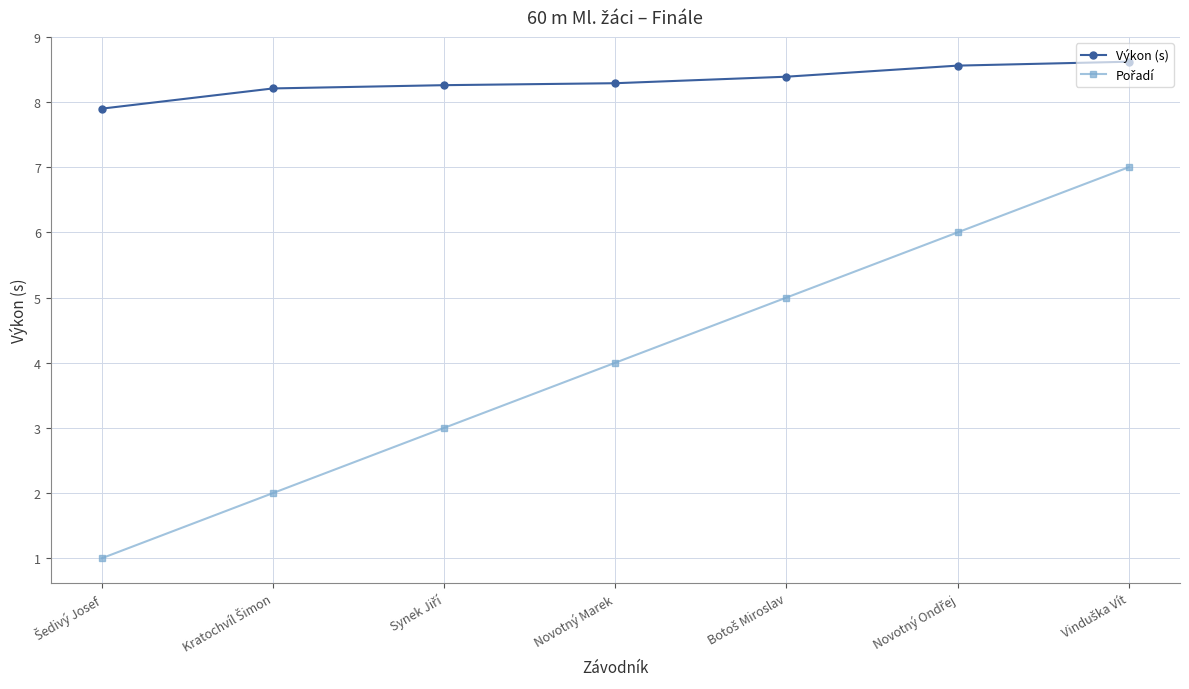

What is the maximum value shown in the chart?

8.6